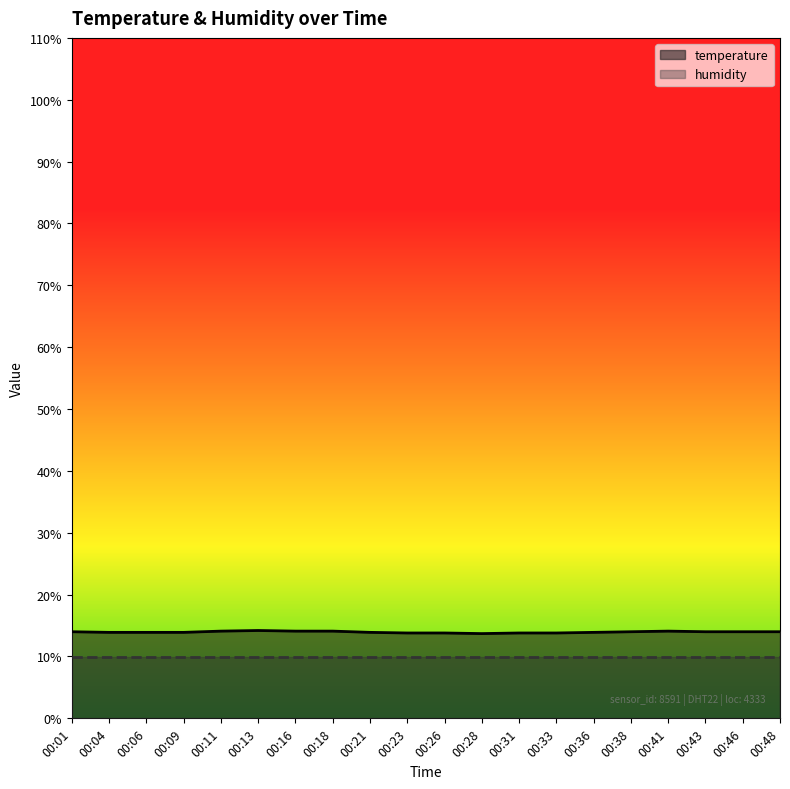

The chart shows a value of 8.6 at 00:06. True or false?

False